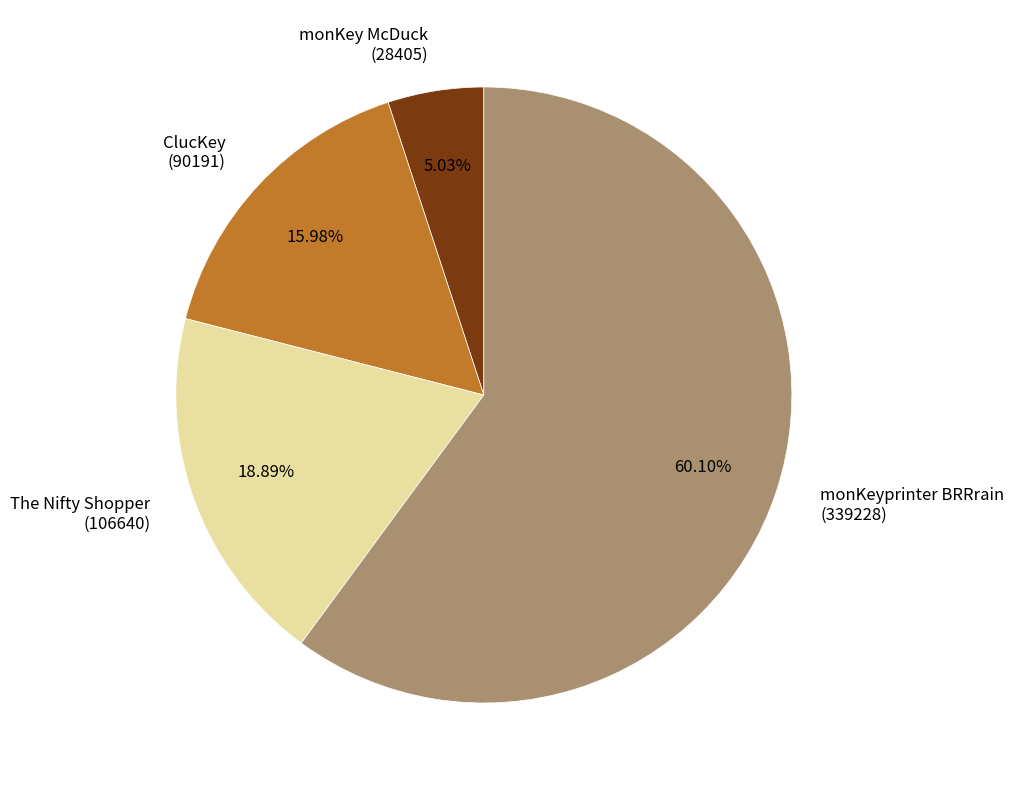

Do ClucKey (90191) and The Nifty Shopper (106640) together represent more than half of the pie?

No